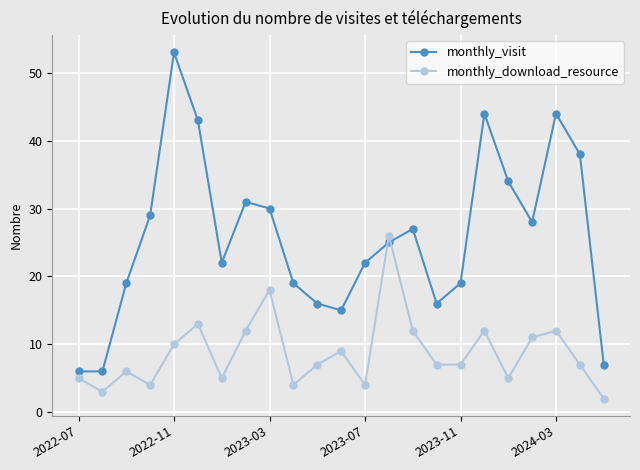

Which series ends up on top after the final intersection of monthly_download_resource and monthly_visit?

monthly_visit